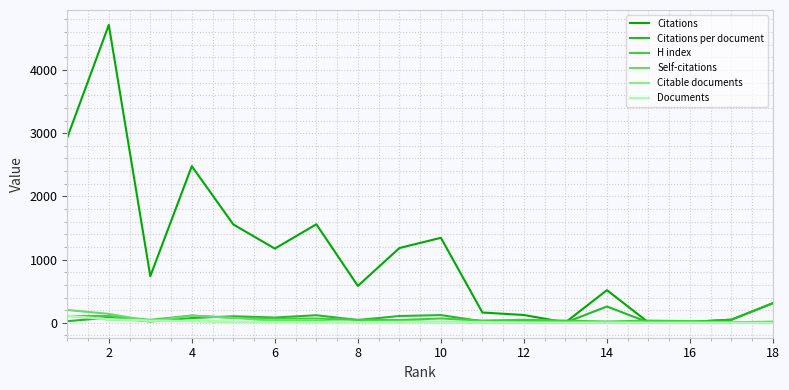

What is the maximum value shown in the chart?

4713.0